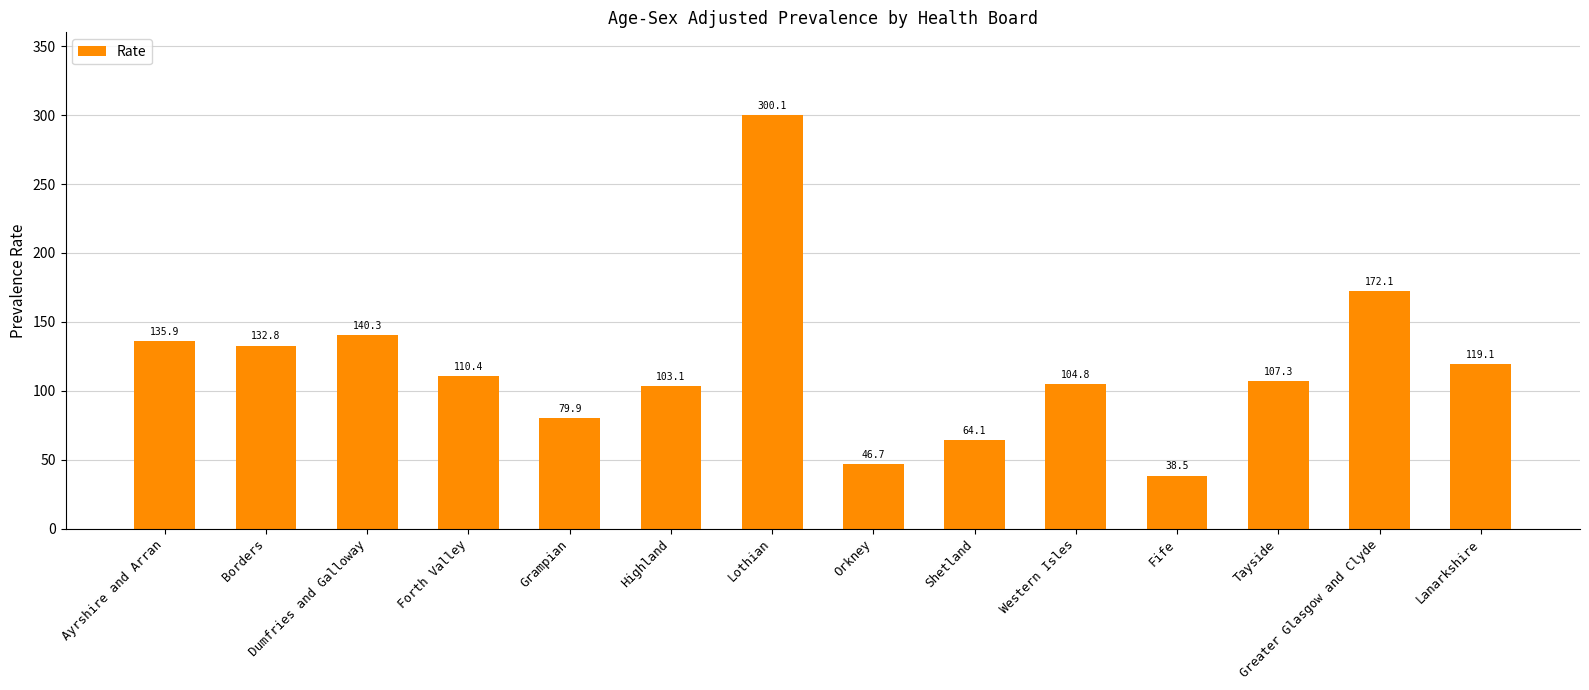

How many distinct data groups are displayed?

1